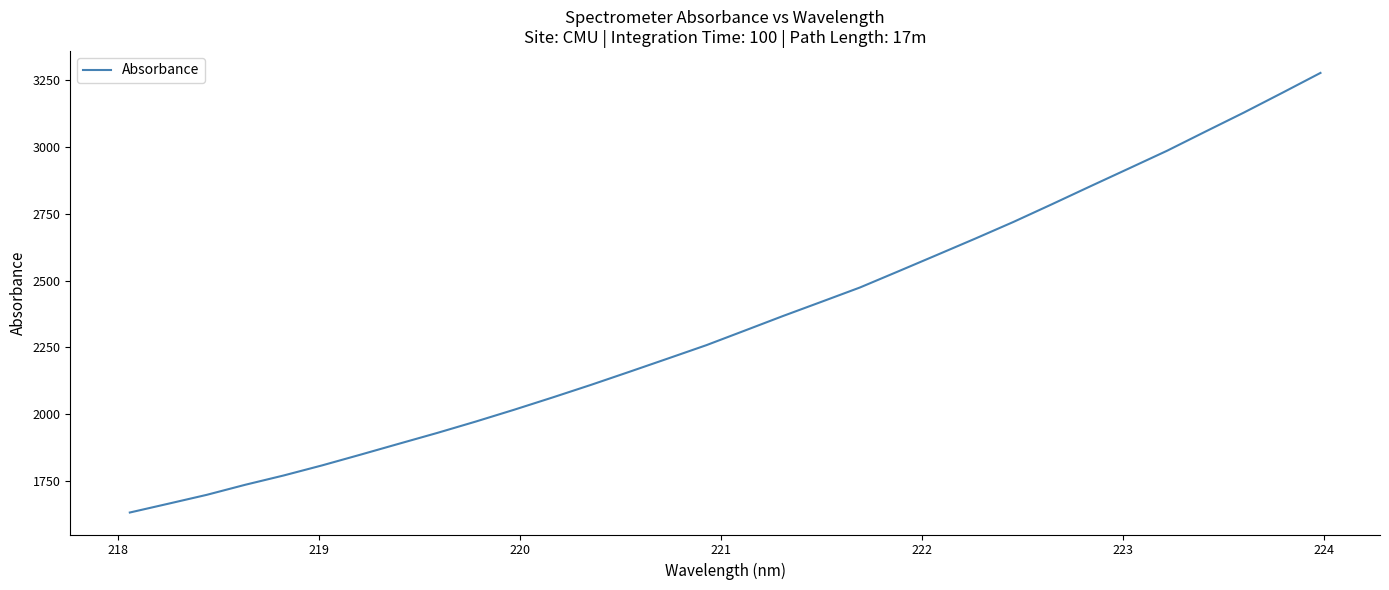

What is the difference between the maximum and minimum values?

1645.5